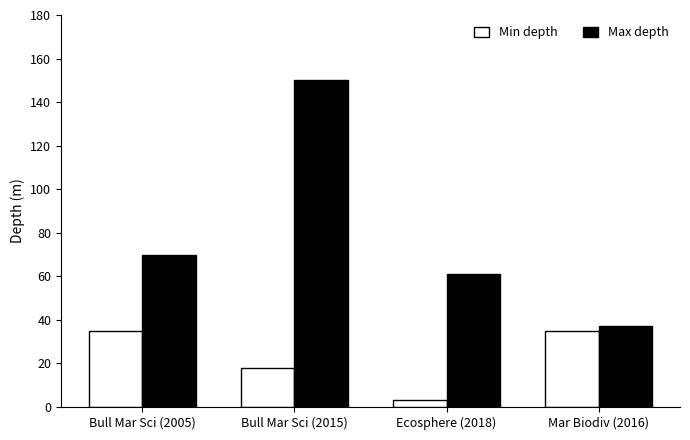

What is the total value across all series at Mar Biodiv (2016)?

72